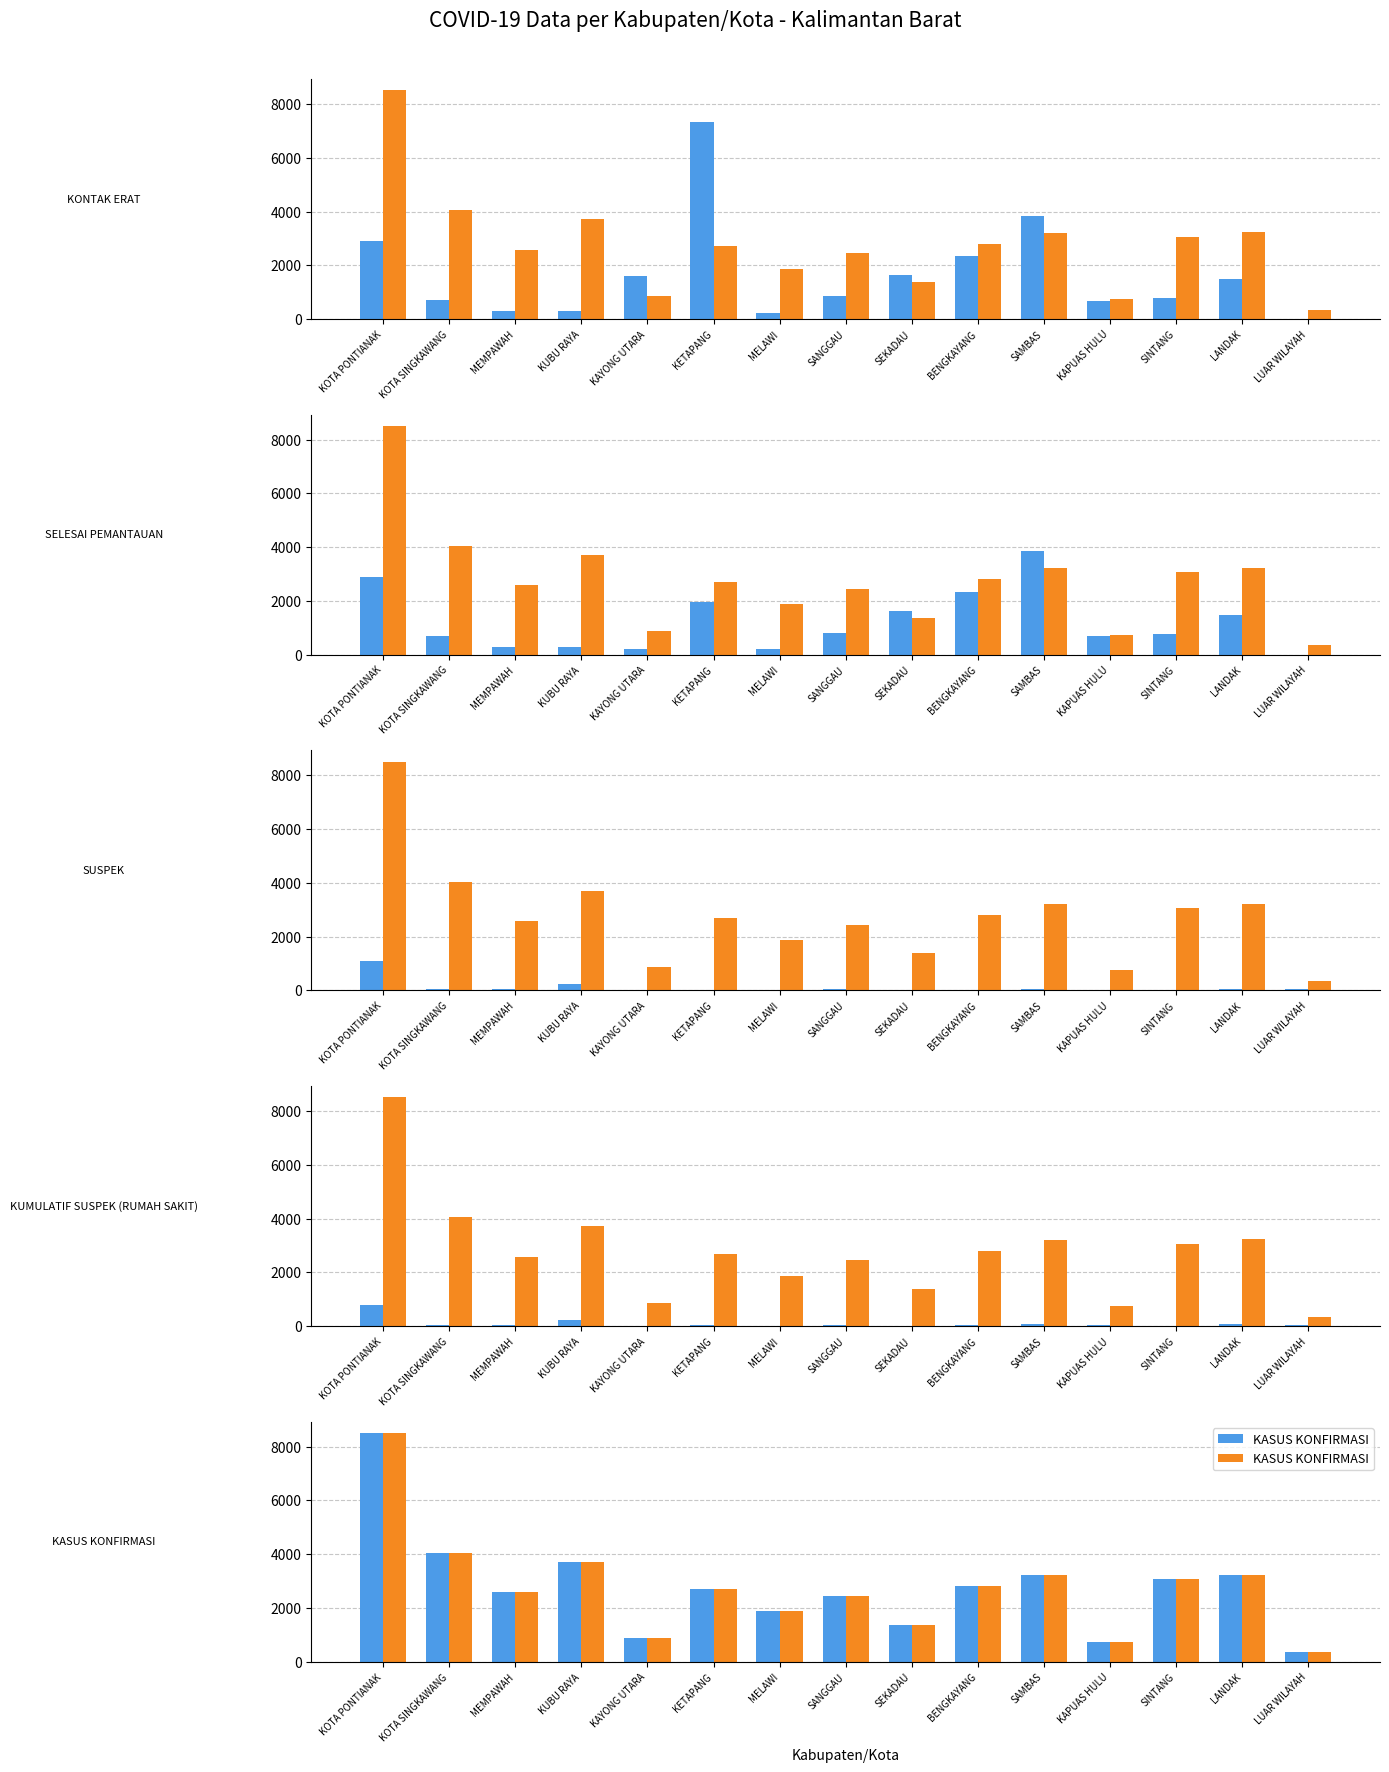

How many values in the KASUS KONFIRMASI series exceed 2699?

7